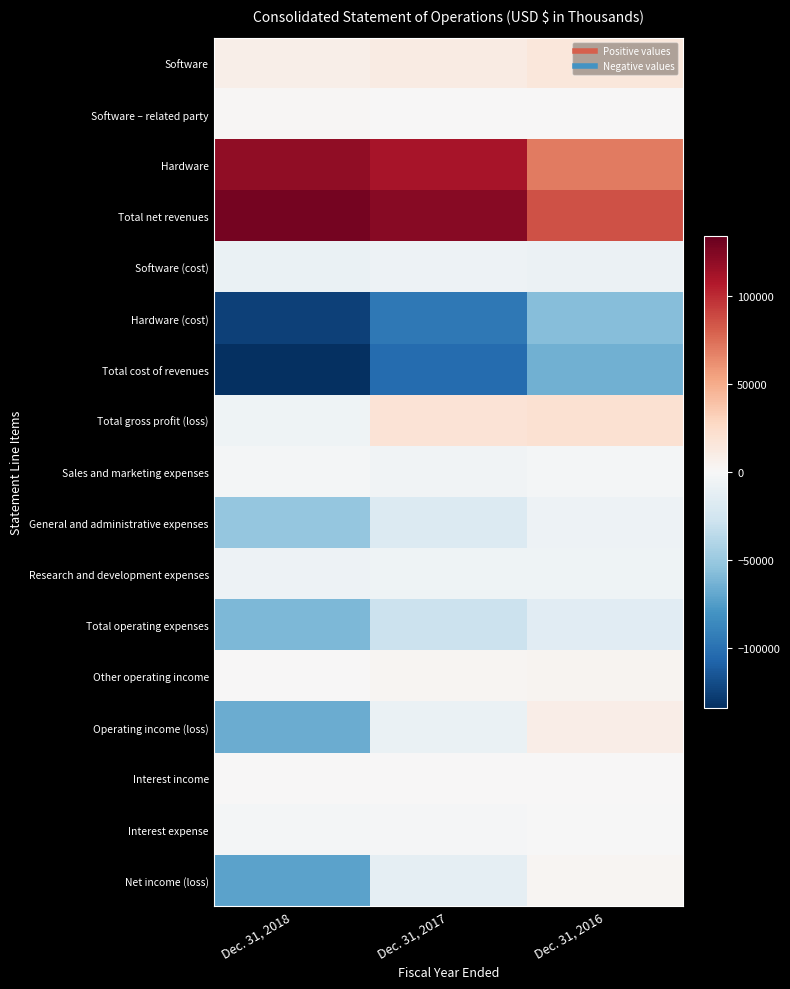

Reading left to right, extract all data points from this chart.

Software: Dec. 31, 2018=8131	Dec. 31, 2017=11116	Dec. 31, 2016=14912
Software – related party: Dec. 31, 2018=1372	Dec. 31, 2017=96	Dec. 31, 2016=456
Hardware: Dec. 31, 2018=118917	Dec. 31, 2017=111021	Dec. 31, 2016=70080
Total net revenues: Dec. 31, 2018=128420	Dec. 31, 2017=122233	Dec. 31, 2016=85448
Software (cost): Dec. 31, 2018=-8720	Dec. 31, 2017=-7247	Dec. 31, 2016=-7491
Hardware (cost): Dec. 31, 2018=-125723	Dec. 31, 2017=-96247	Dec. 31, 2016=-57452
Total cost of revenues: Dec. 31, 2018=-134443	Dec. 31, 2017=-103494	Dec. 31, 2016=-64943
Total gross profit (loss): Dec. 31, 2018=-6023	Dec. 31, 2017=18739	Dec. 31, 2016=20505
Sales and marketing expenses: Dec. 31, 2018=-2456	Dec. 31, 2017=-4252	Dec. 31, 2016=-3050
General and administrative expenses: Dec. 31, 2018=-52031	Dec. 31, 2017=-18616	Dec. 31, 2016=-7081
Research and development expenses: Dec. 31, 2018=-6338	Dec. 31, 2017=-6194	Dec. 31, 2016=-5395
Total operating expenses: Dec. 31, 2018=-60825	Dec. 31, 2017=-29262	Dec. 31, 2016=-15538
Other operating income: Dec. 31, 2018=180	Dec. 31, 2017=2116	Dec. 31, 2016=3738
Operating income (loss): Dec. 31, 2018=-66668	Dec. 31, 2017=-8407	Dec. 31, 2016=8705
Interest income: Dec. 31, 2018=2	Dec. 31, 2017=4	Dec. 31, 2016=18
Interest expense: Dec. 31, 2018=-2578	Dec. 31, 2017=-1832	Dec. 31, 2016=-852
Net income (loss): Dec. 31, 2018=-71999	Dec. 31, 2017=-12359	Dec. 31, 2016=2596